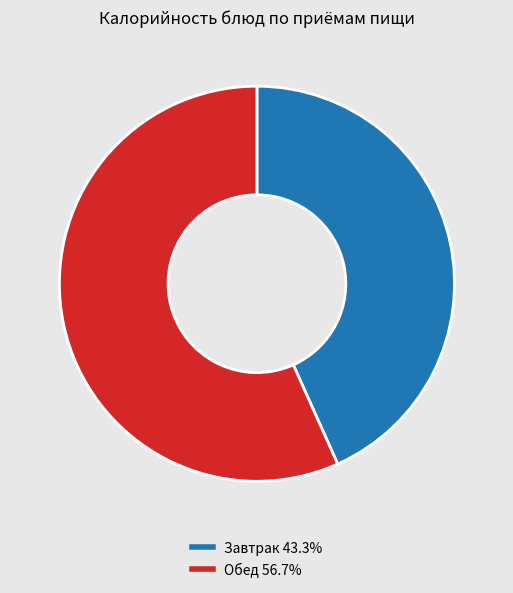

What is the ratio of the value at Обед 56.7% to the value at Завтрак 43.3%?

1.3